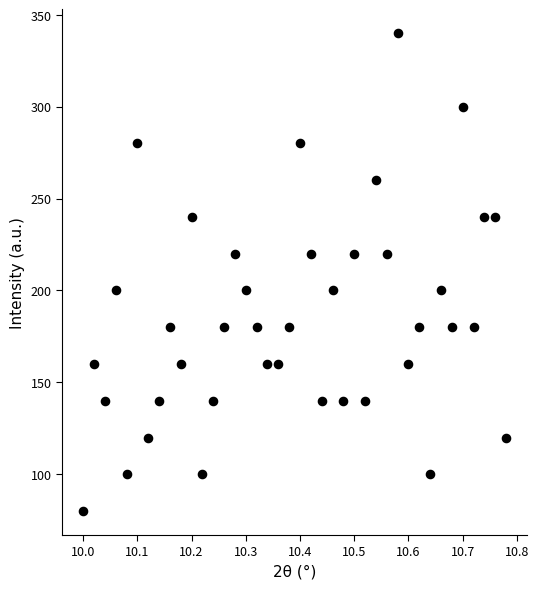

What is the range of Y values (max minus min)?

260